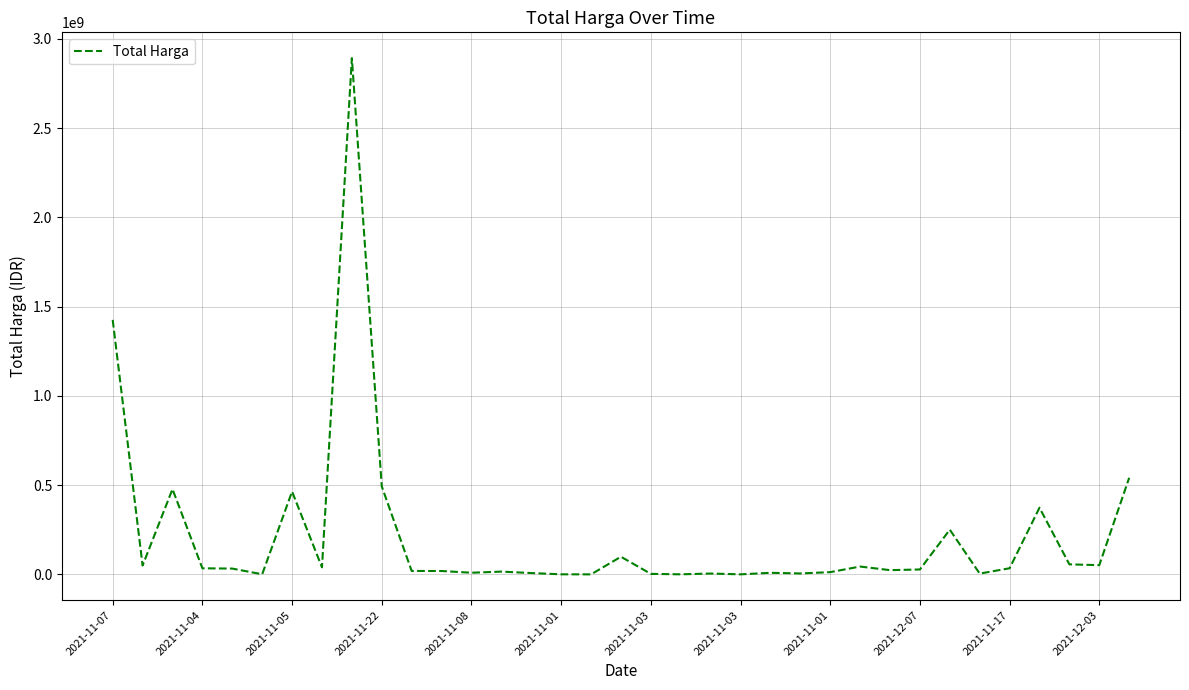

Reading left to right, transcribe all the data shown in this chart.

1425867900	49730040	477600000	34000000	32441200	577875	464002100	39440000	2892122000	493000000	19175000	18900000	9180000	15513960	7401240	333600	78000	98772570	2772000	265000	4672200	182000	8742500	5129000	12453900	43859200	23653000	27412000	250350000	4350000	34292000	373404000	56152800	51601000	541071000